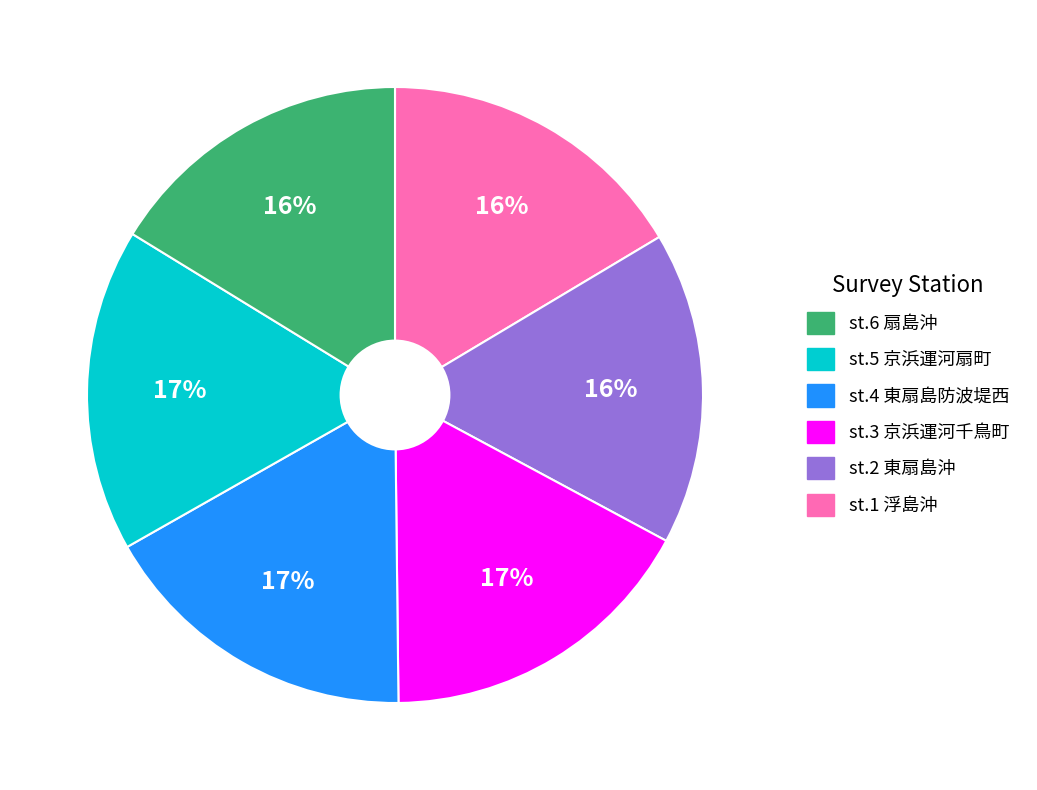

To the nearest percent, what is the average slice percentage?

17%